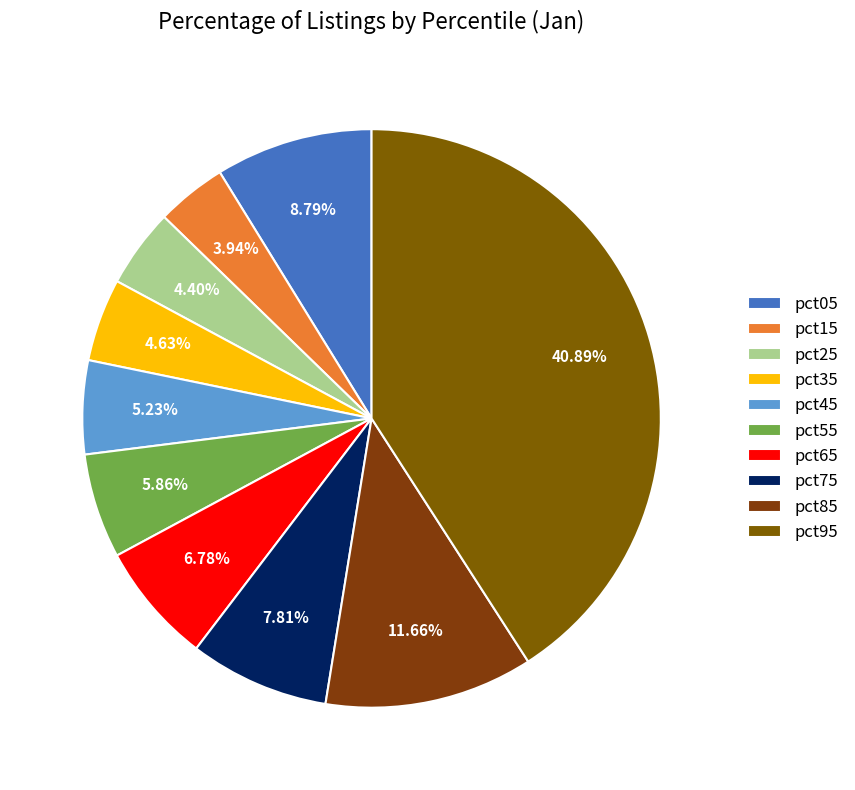

Is there any slice that represents more than half of the pie?

No